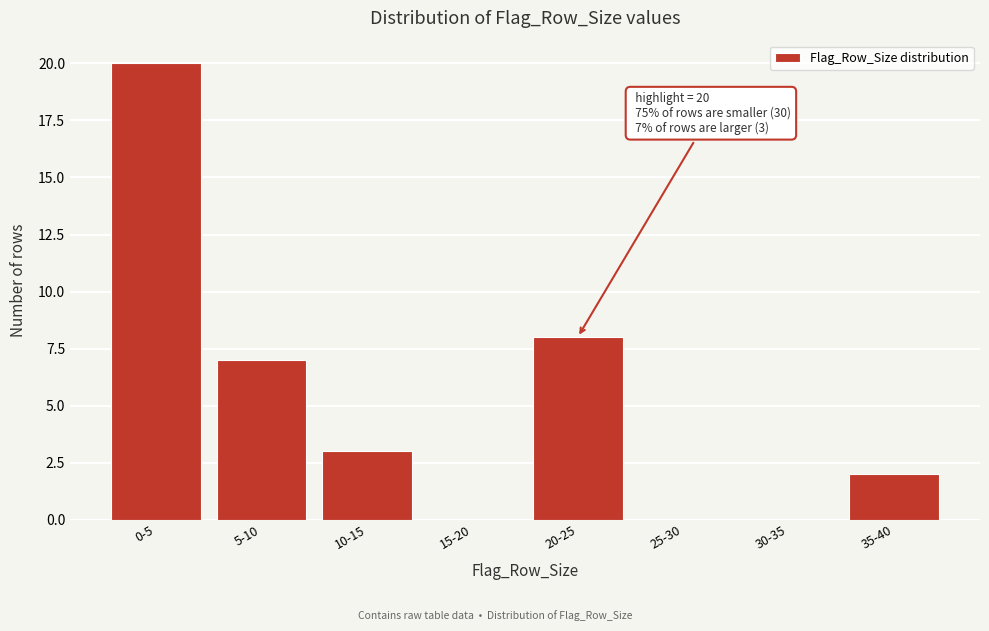

Reading left to right, extract all data points from this chart.

0-5=20	5-10=7	10-15=3	15-20=0	20-25=8	25-30=0	30-35=0	35-40=2